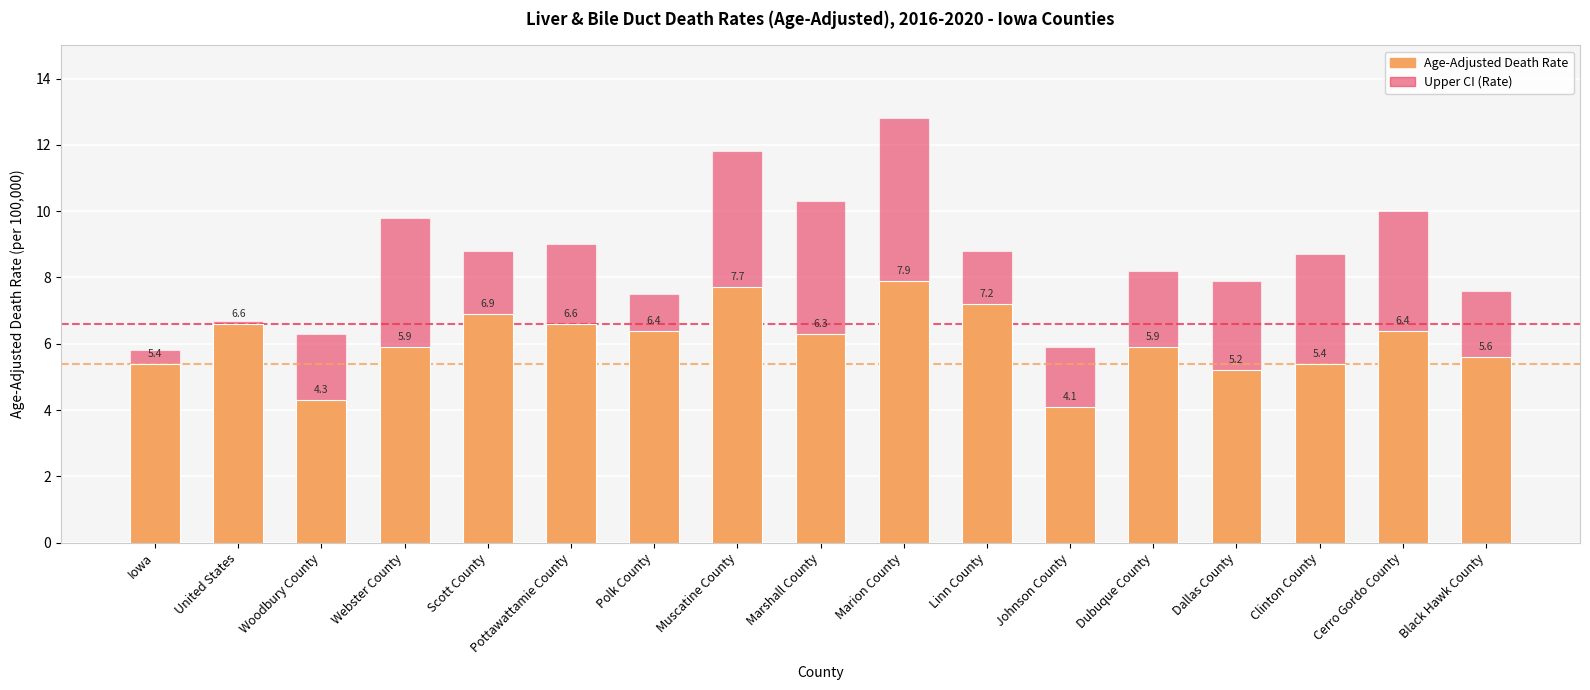

What is the average value of the Age-Adjusted Death Rate series?

6.1